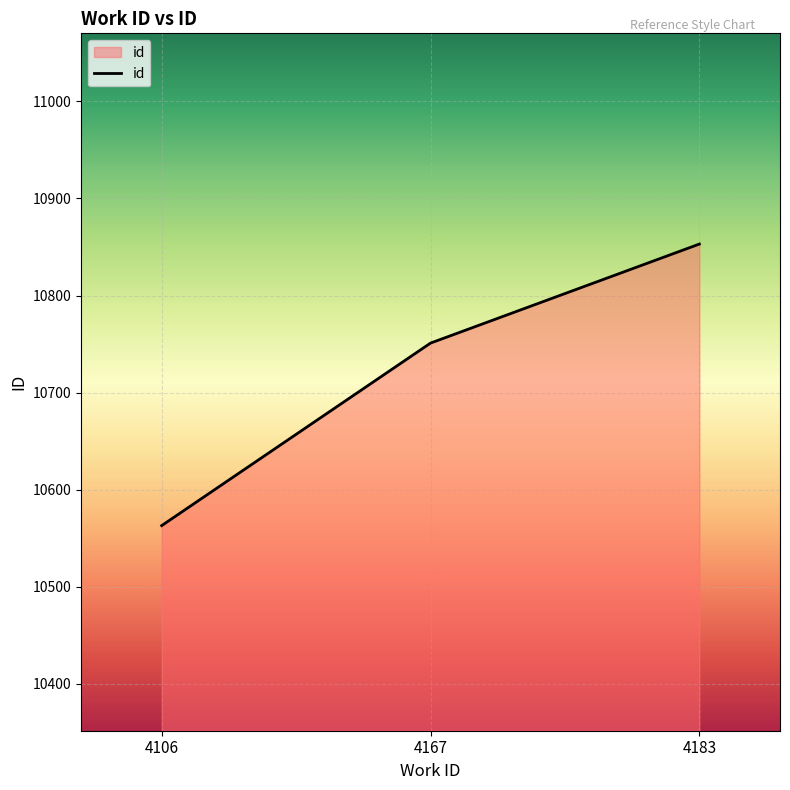

Count the values in the range 10563 to 10853.

3